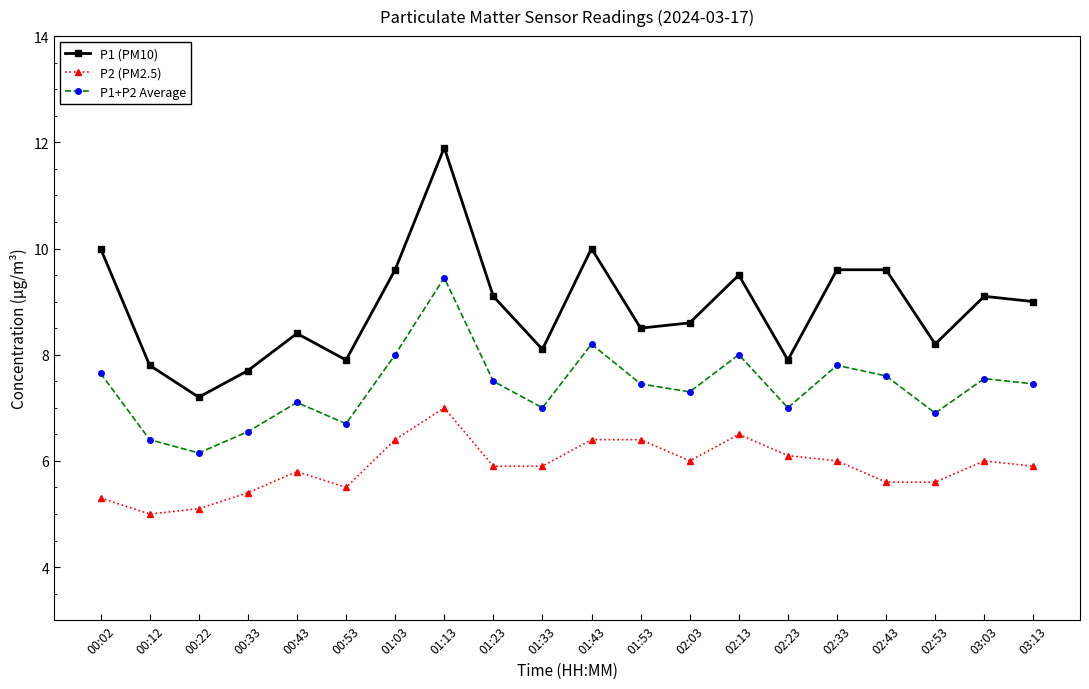

What is the label of the 18th point from the left?

02:53